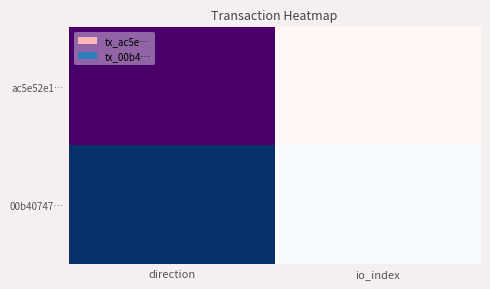

Rank the categories by value from lowest to highest.

io_index, direction